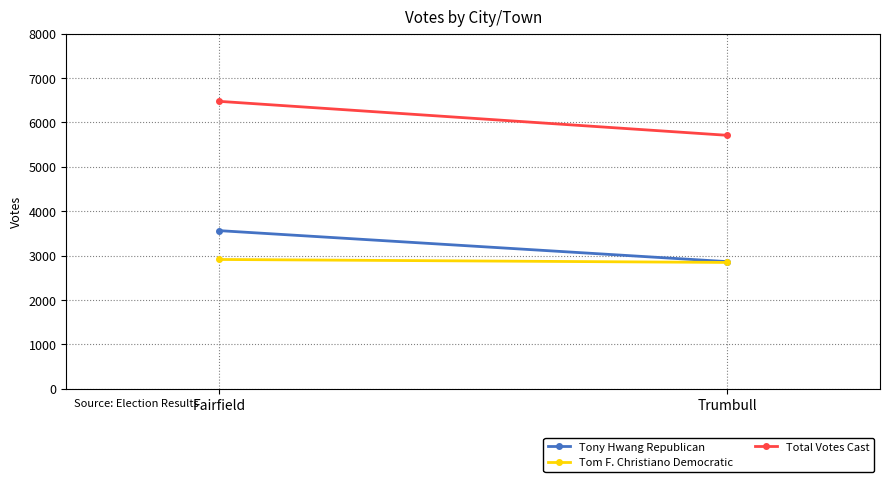

What is the label of the 1st point from the left?

Fairfield